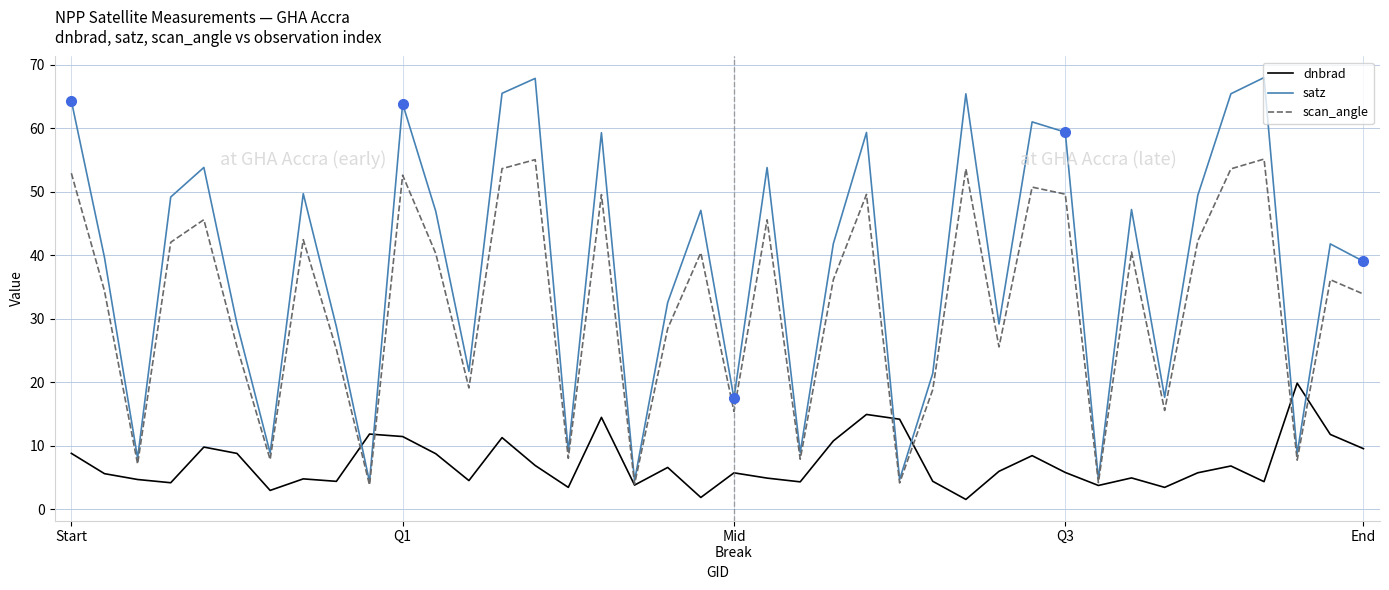

True or false: satz and dnbrad intersect in this chart.

True